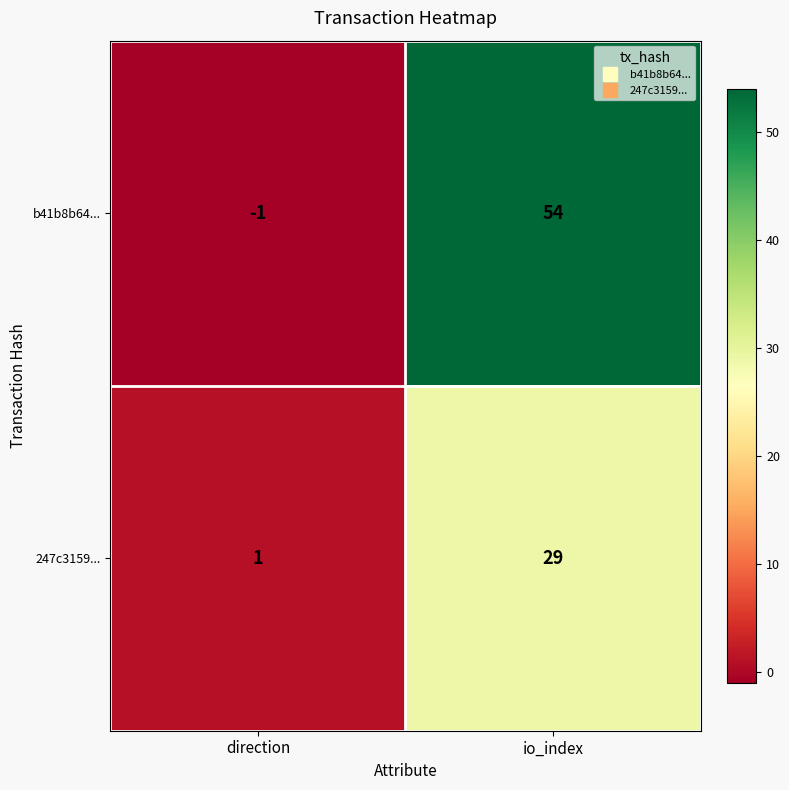

Between direction and io_index, which series saw the biggest shift?

b41b8b64...